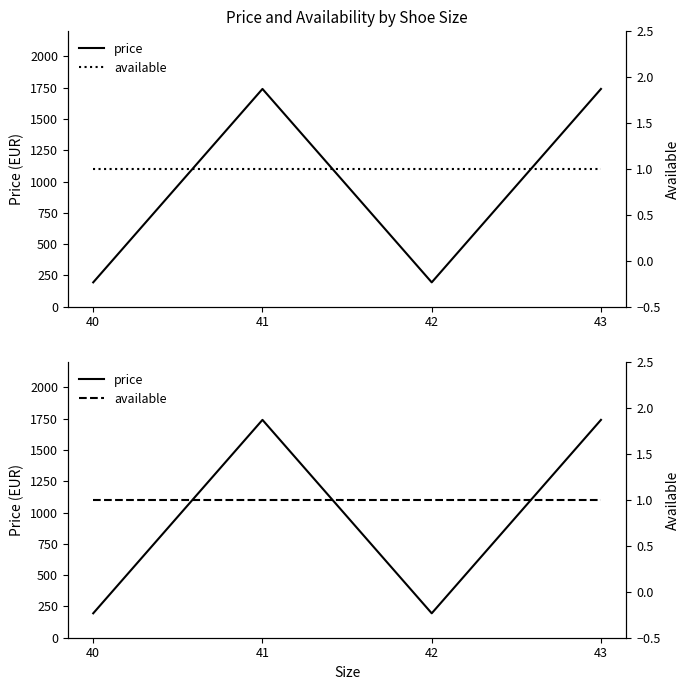

Rank the series by their maximum value, from lowest to highest.

available, price